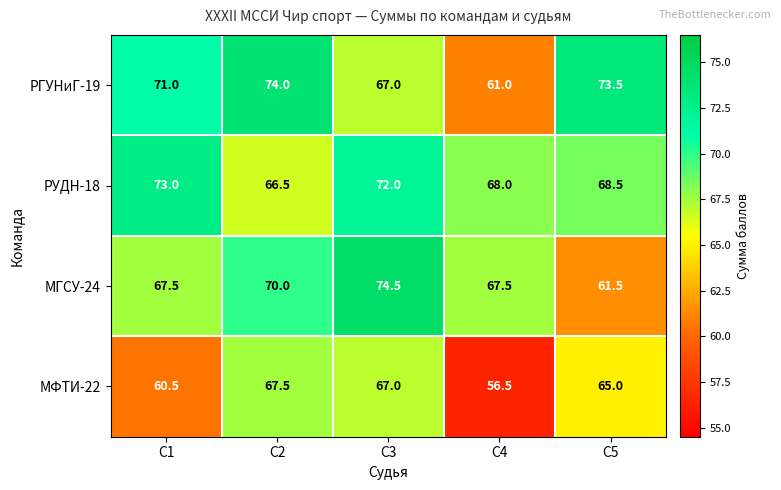

What is the smallest value displayed?

56.5